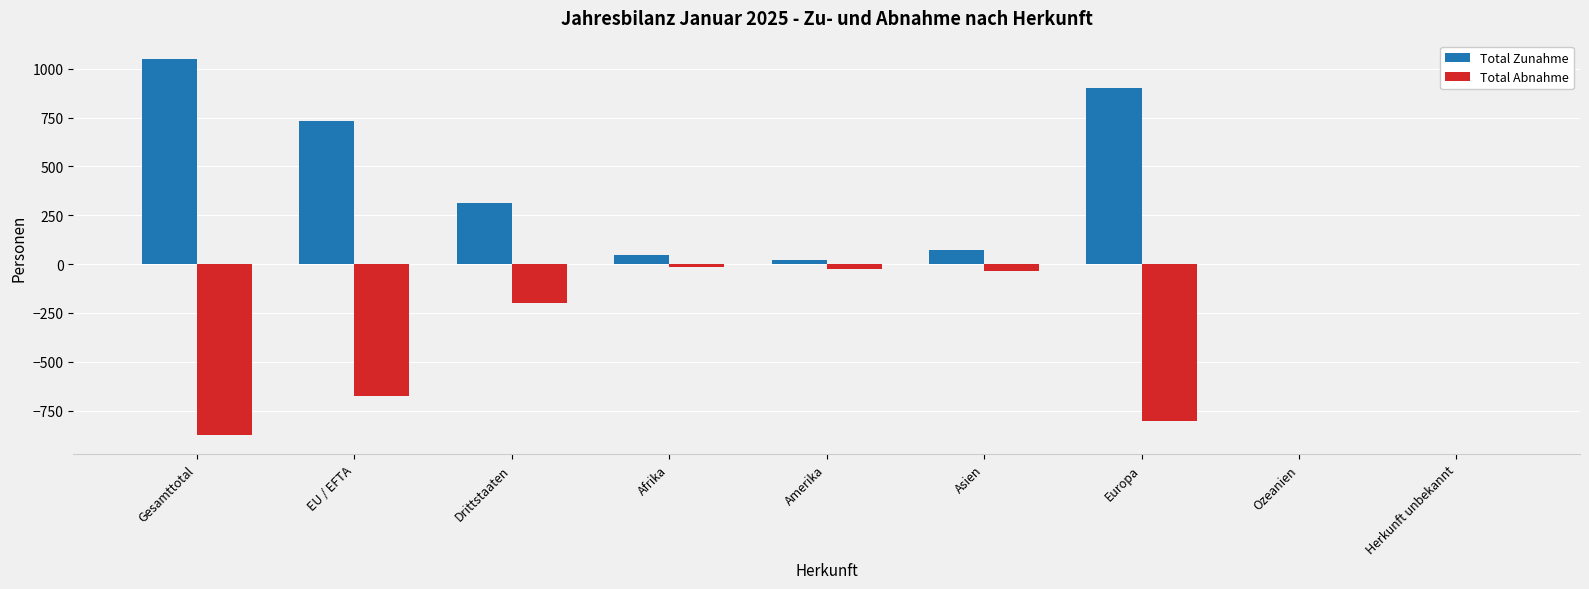

How many distinct data groups are displayed?

2